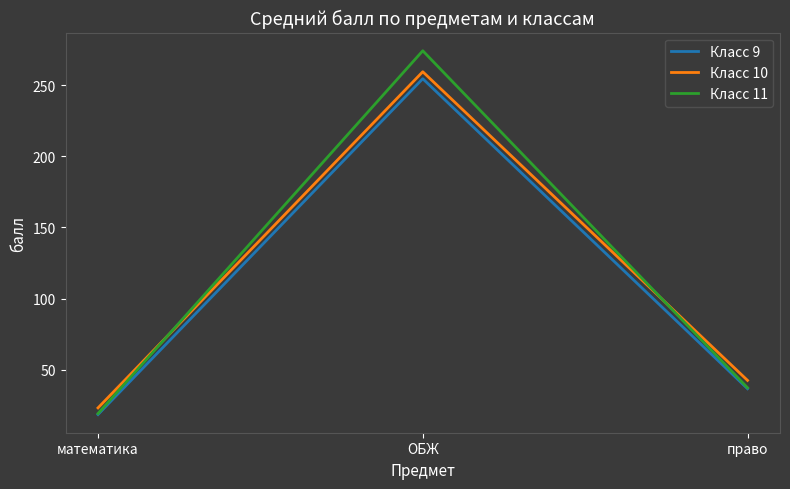

At which label is Класс 11 closest to 146?

право